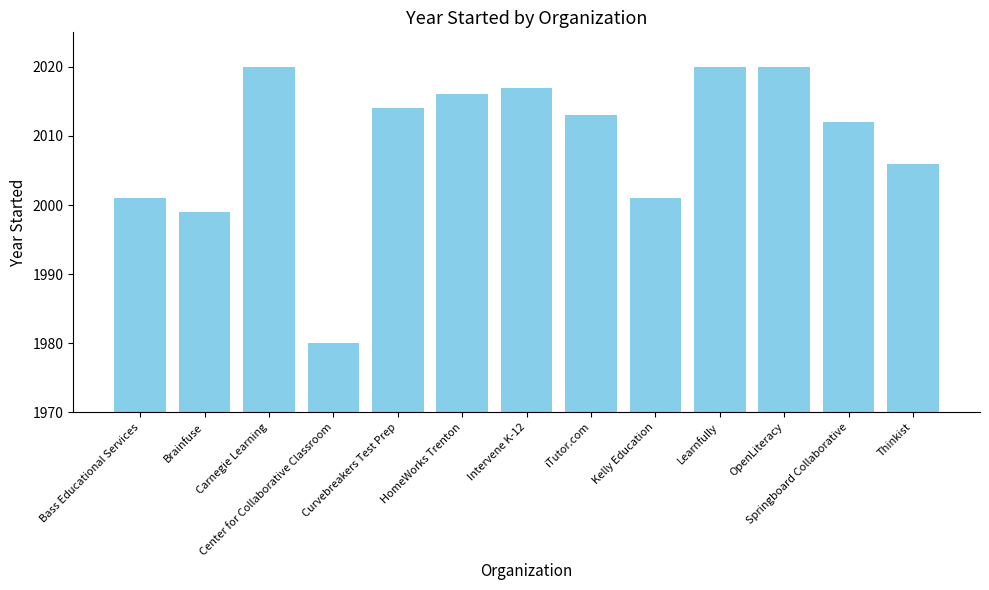

What position from the right is Thinkist?

1